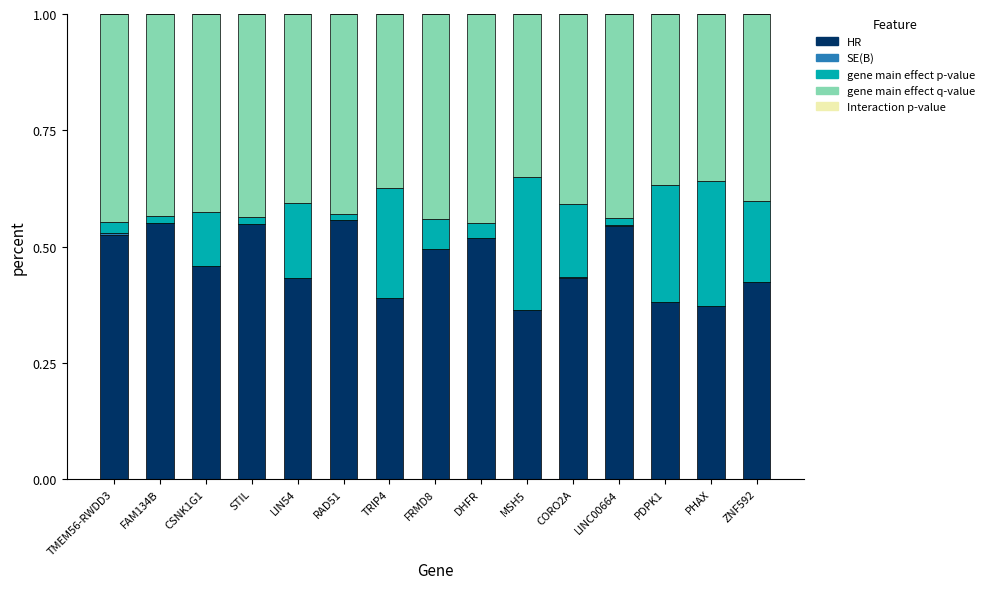

True or false: HR has a value of 0.5 at DHFR.

True